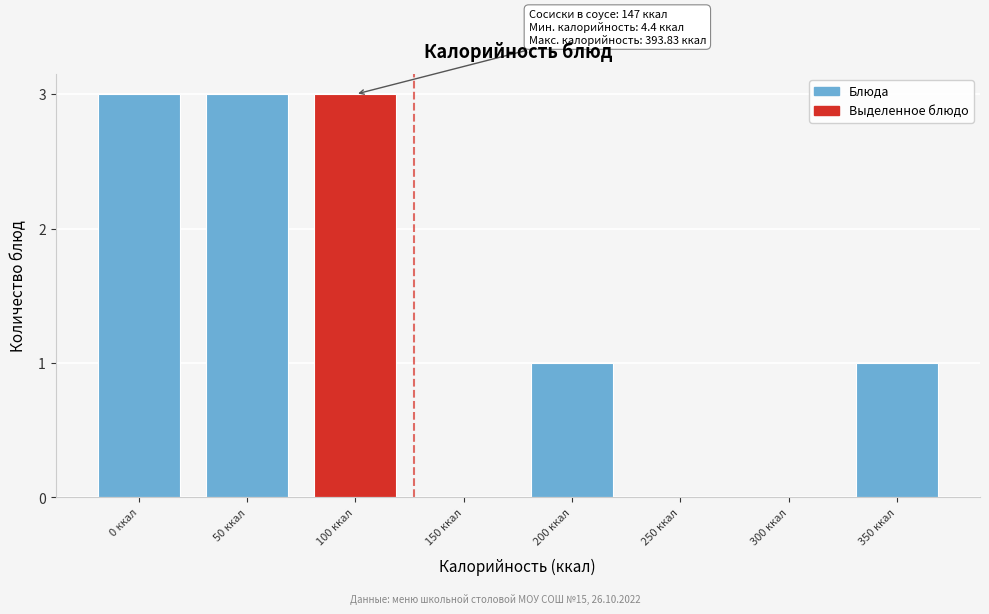

Reading left to right, transcribe all the data shown in this chart.

0 ккал=3	50 ккал=3	100 ккал=3	150 ккал=0	200 ккал=1	250 ккал=0	300 ккал=0	350 ккал=1